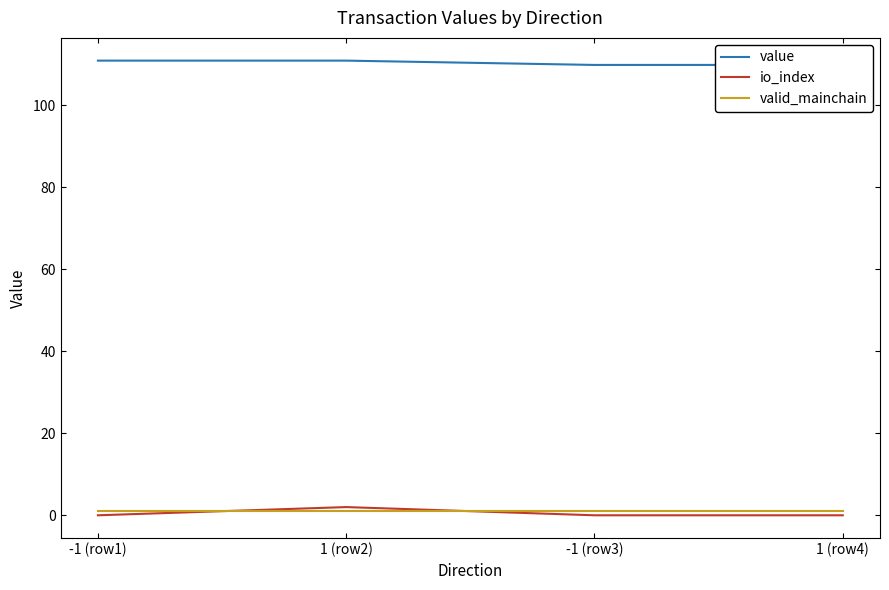

What is the maximum value shown in the chart?

110.8